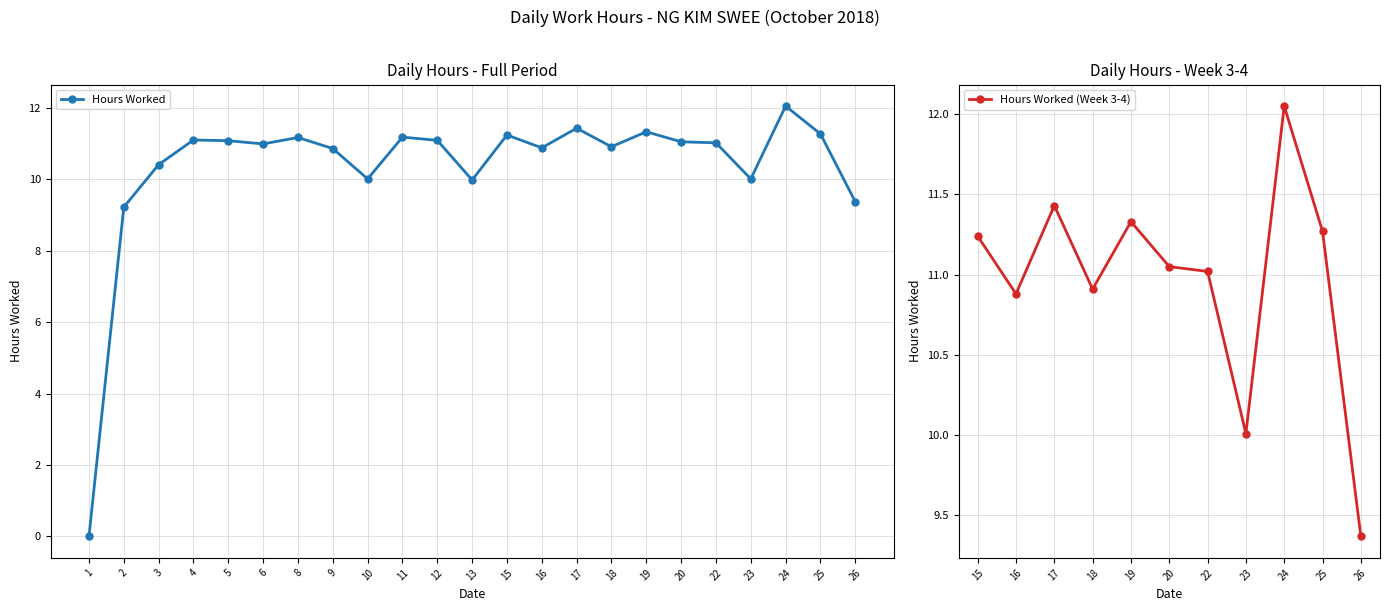

What is the ratio of the value at 9 to the value at 26?

1.2